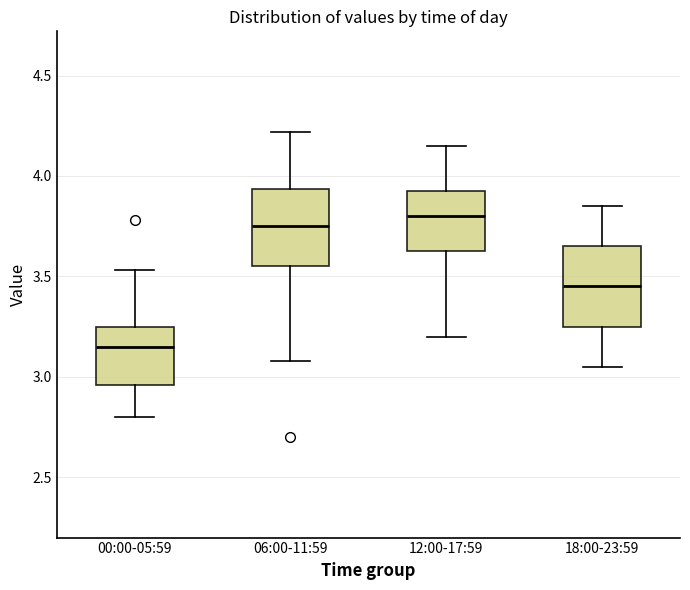

Where does the lower whisker of the box for 12:00-17:59 end on the y-axis? The values are not printed on the chart, so give them approximately, as read against the axis.

3.20